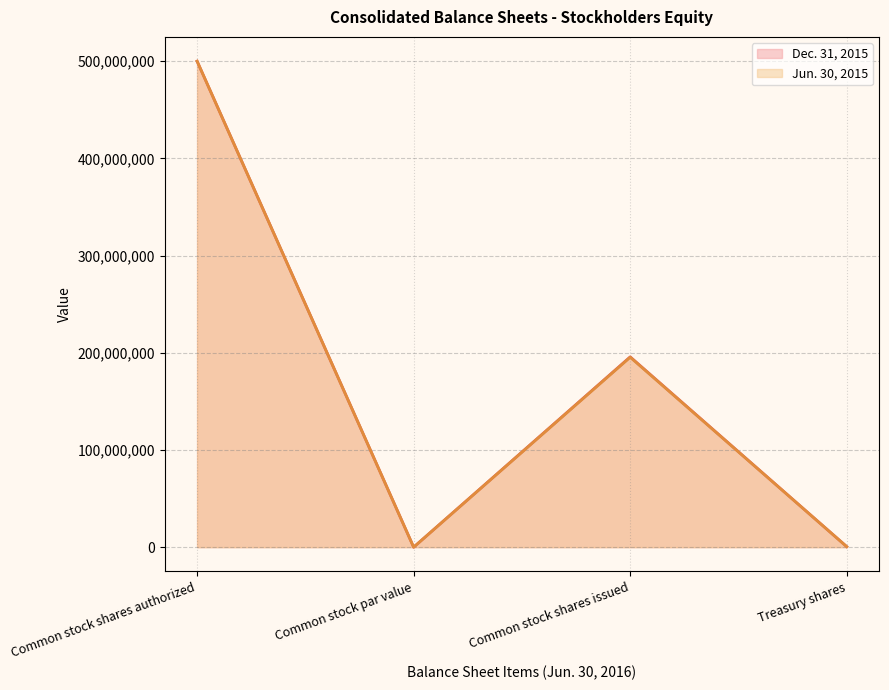

True or false: Dec. 31, 2015 line and Jun. 30, 2015 line cross at least once.

False